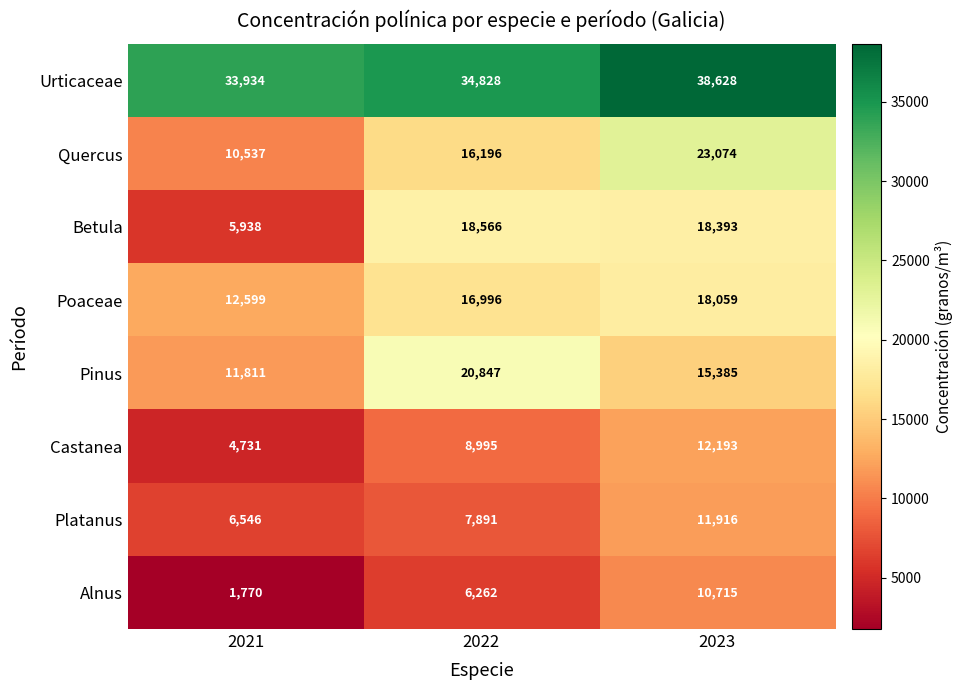

What is the difference between the highest and lowest values at 2023?

27913